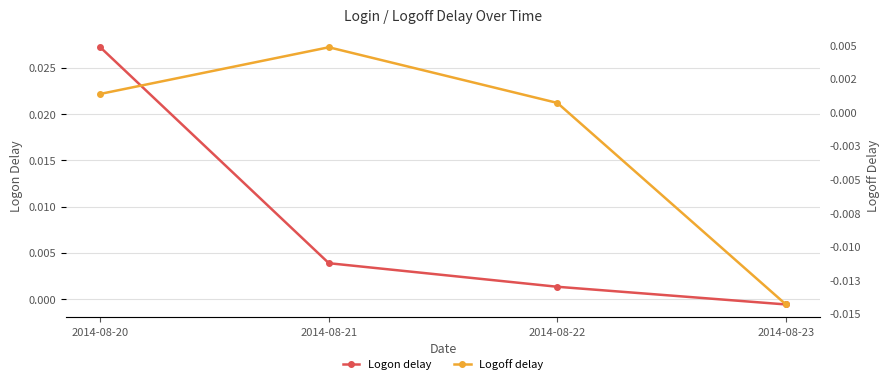

How many interior local peaks does the Logoff delay series have?

1